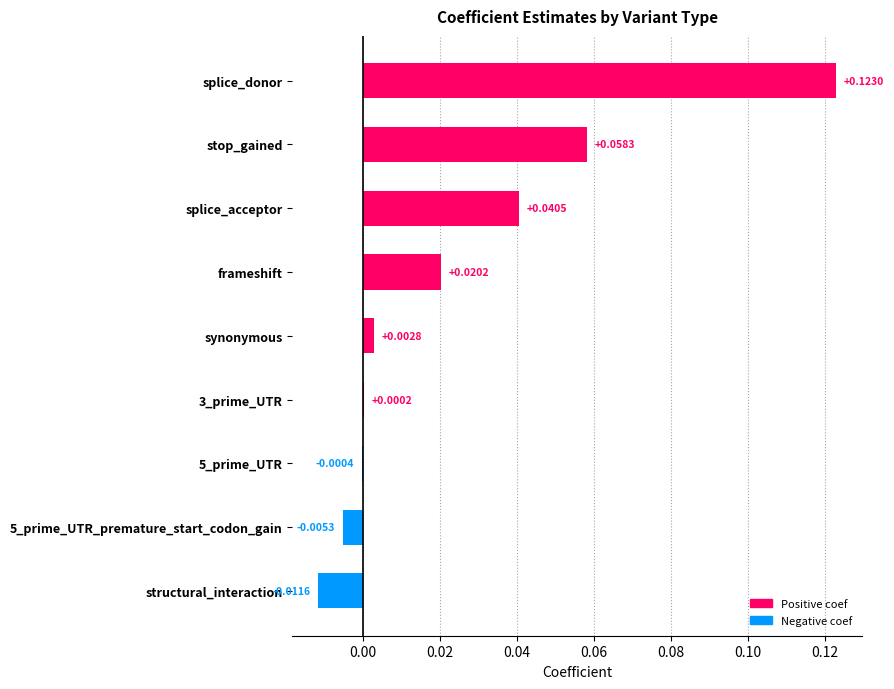

Which has a higher value, frameshift or synonymous?

frameshift